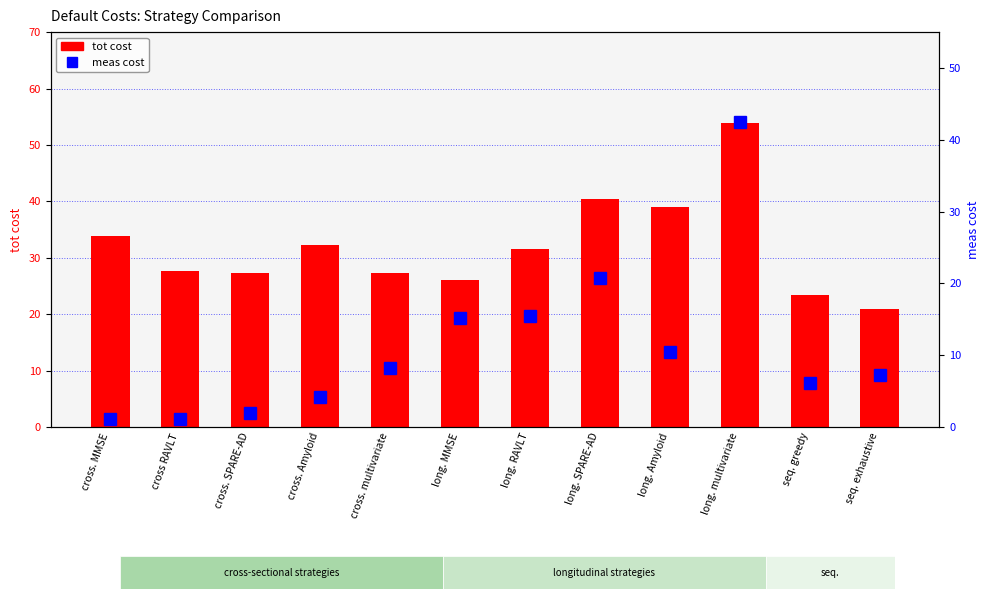

Read the meas cost value at long. Amyloid.

10.4